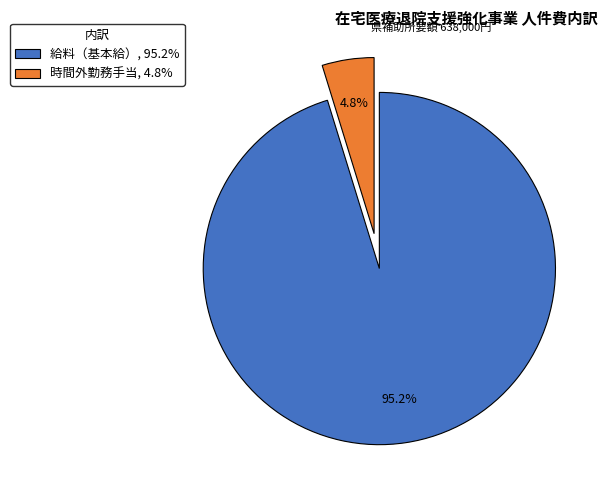

Which slice is the smallest?

時間外勤務手当, 4.8%